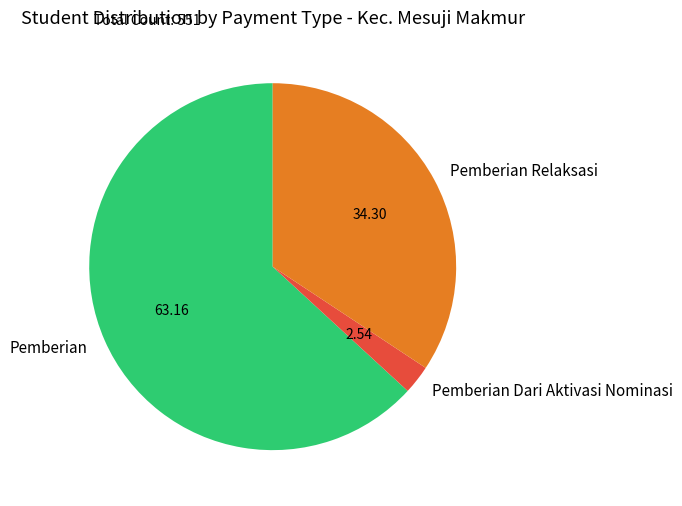

Combined, do Pemberian Relaksasi and Pemberian Dari Aktivasi Nominasi account for over 50%?

No